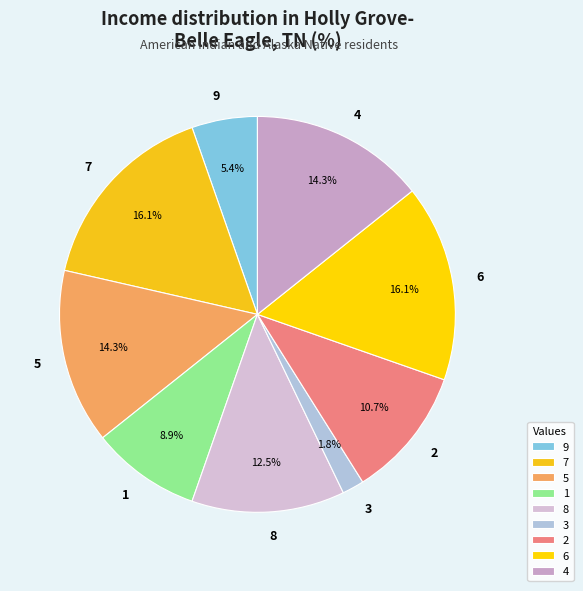

Which has a higher value, 7 or 4?

7